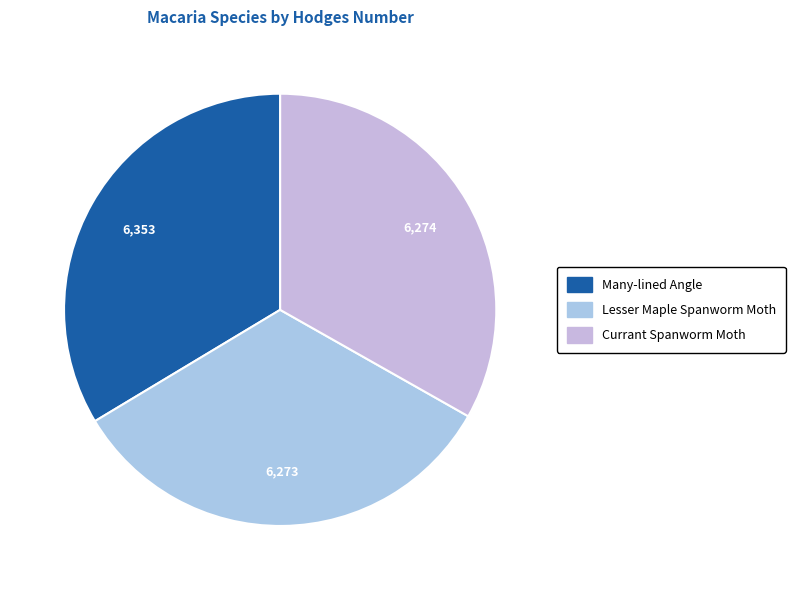

How many segments does this pie chart have?

3